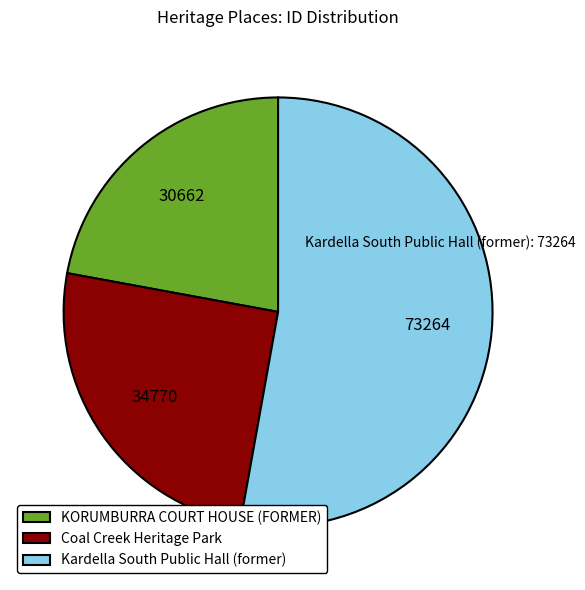

Which category accounts for the majority?

Kardella South Public Hall (former)